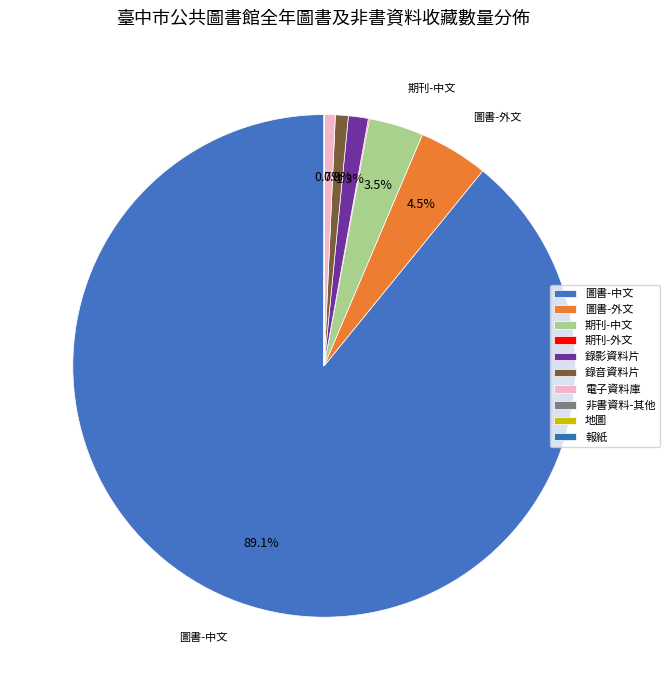

Count the number of slices in the pie.

10